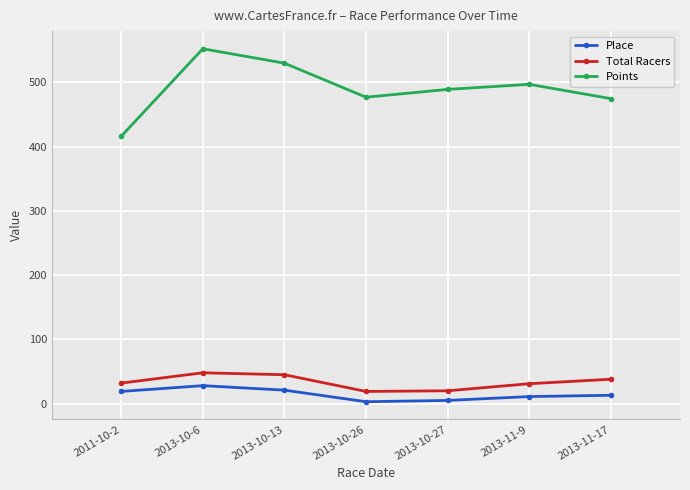

How many data points in Points are above 489?

4